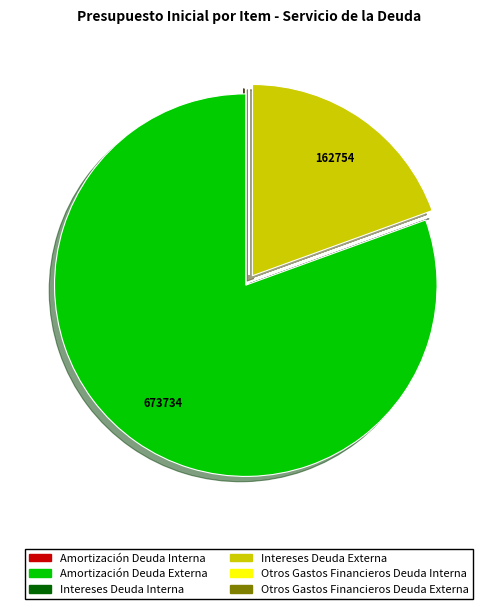

Is there any slice that represents more than half of the pie?

Yes